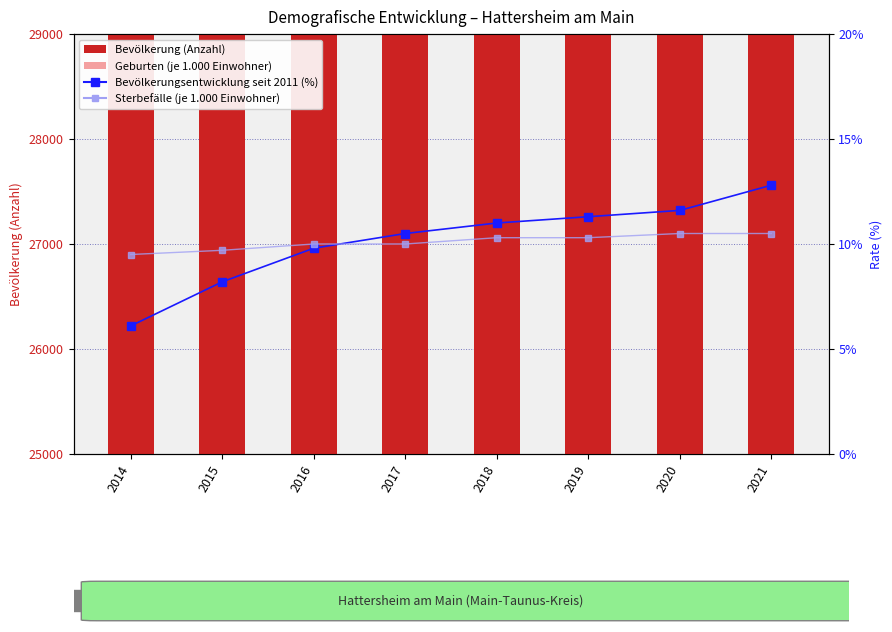

True or false: Bevölkerung (Anzahl) has a value of 26379.0 at 2014.

True